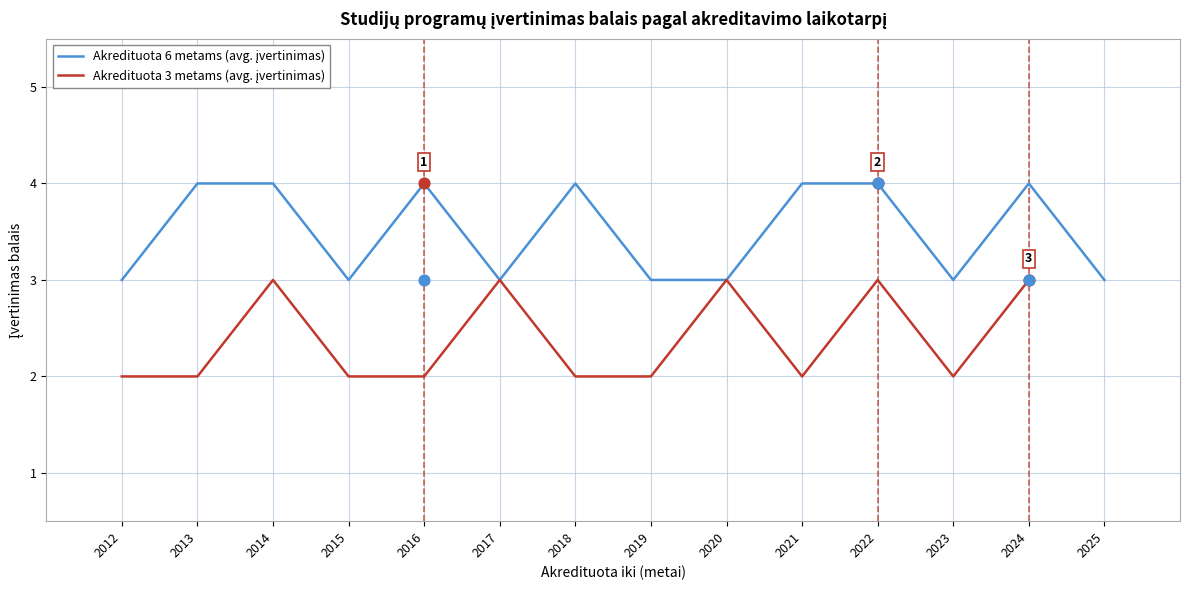

What is the total value across all series at 2012?

5